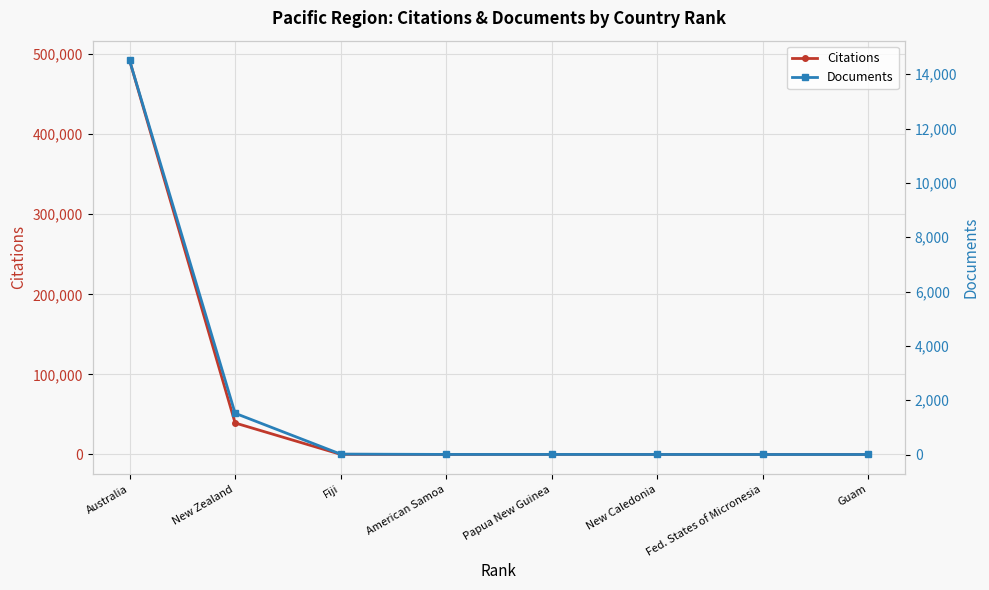

The Citations series shows 6 at Fed. States of Micronesia. True or false?

True